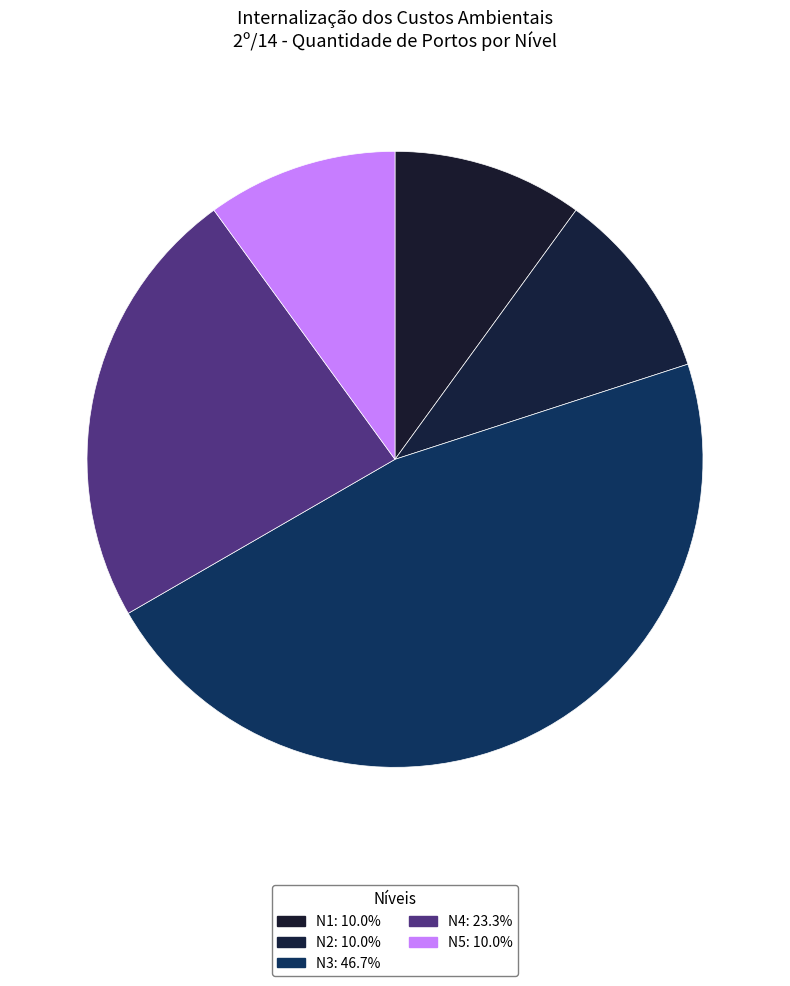

True or false: N3 accounts for 59% of the total.

False